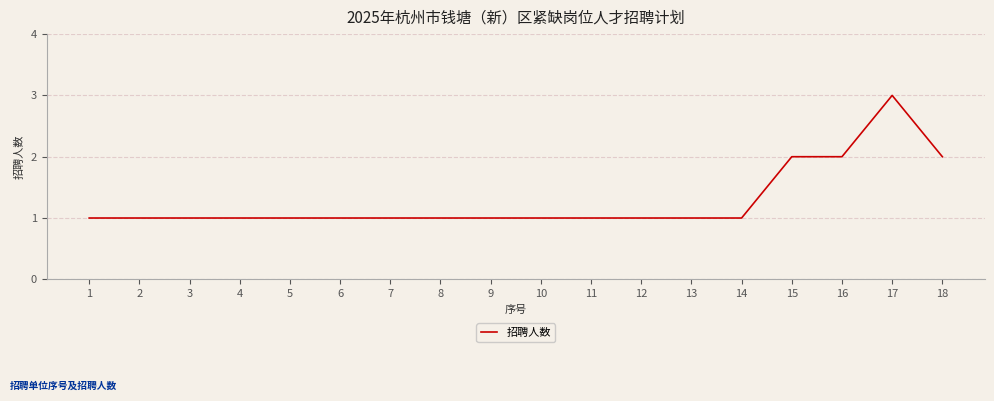

How many distinct data groups are displayed?

1